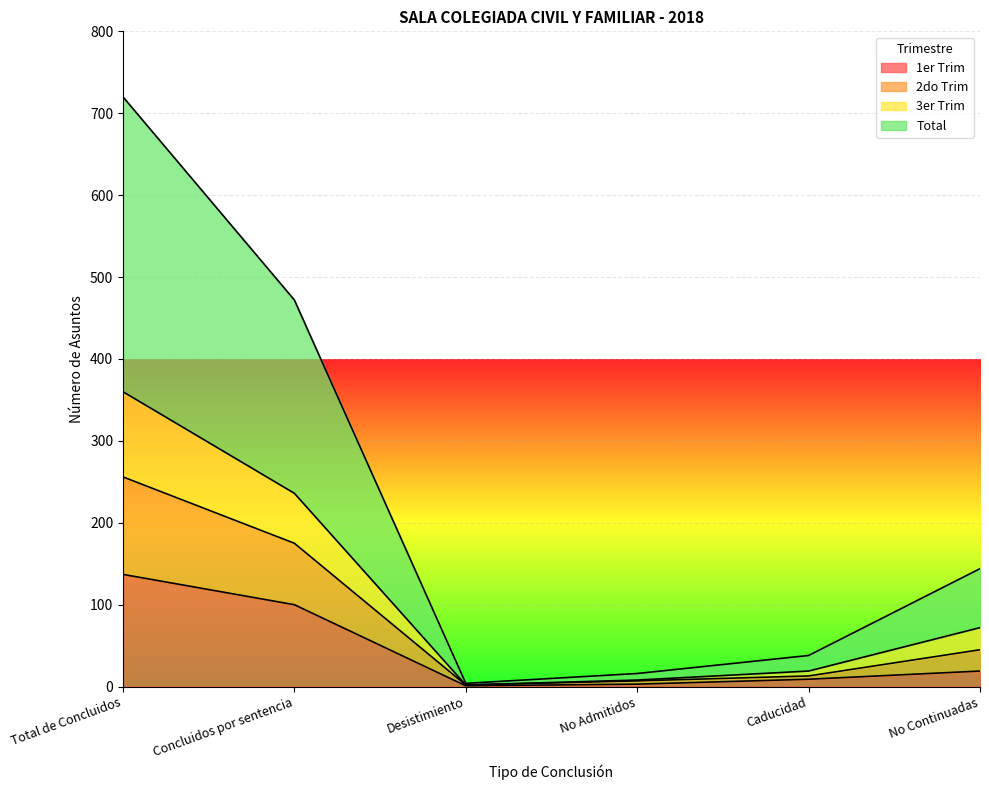

Does the chart display data point markers on the line(s)?

No